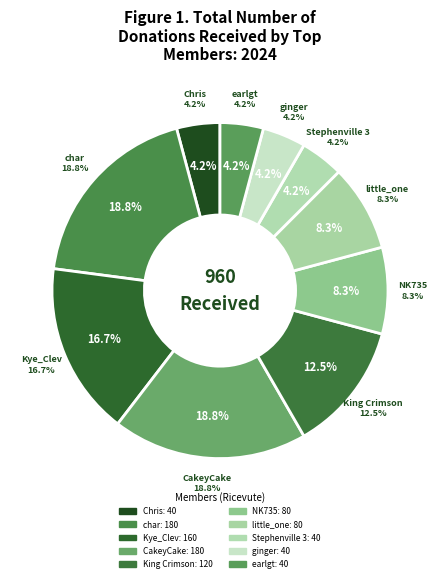

Do CakeyCake and NK735 together represent more than half of the pie?

No